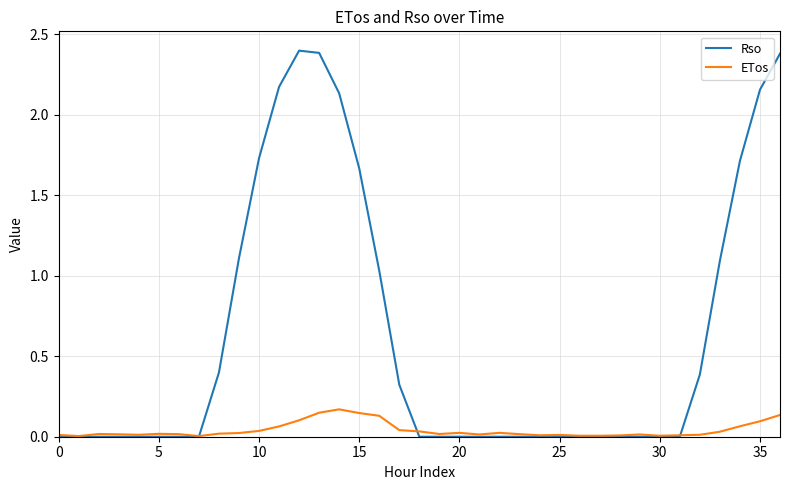

What are all the series names shown in the legend?

Rso, ETos